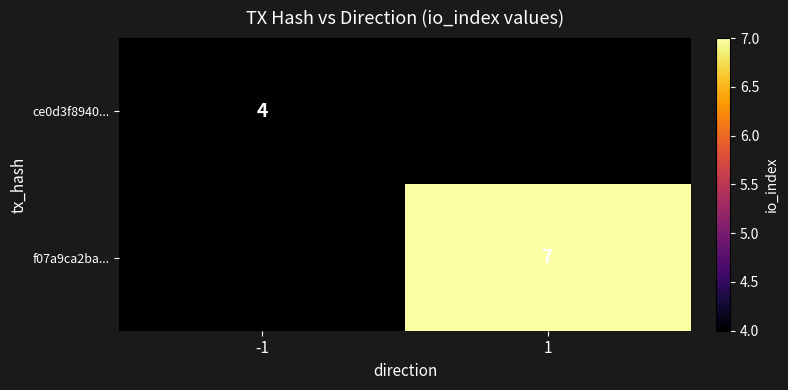

Is it true that f07a9ca2ba... equals 4 at 1?

False